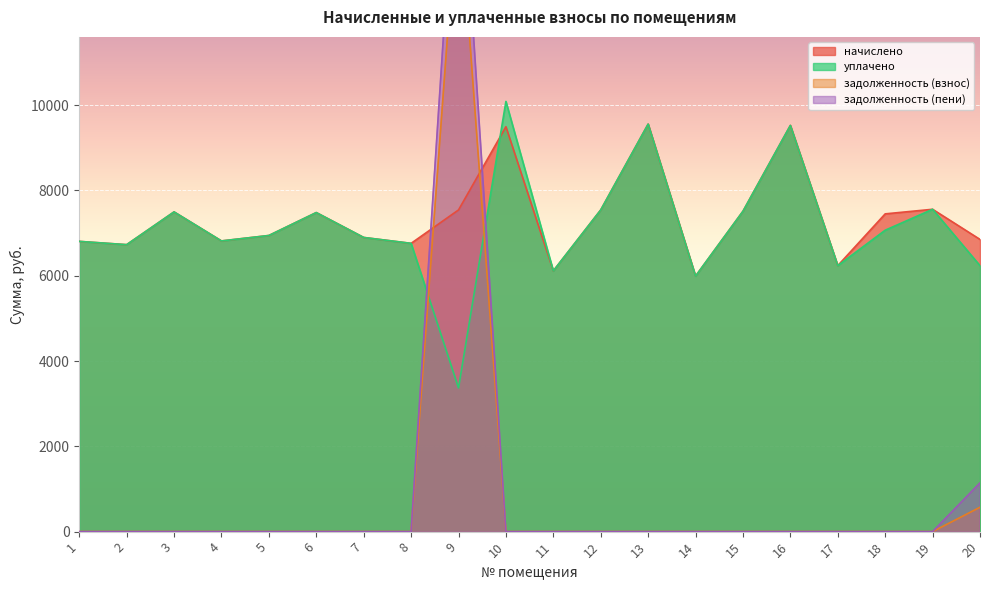

Which has a higher value, 7 or 1?

7